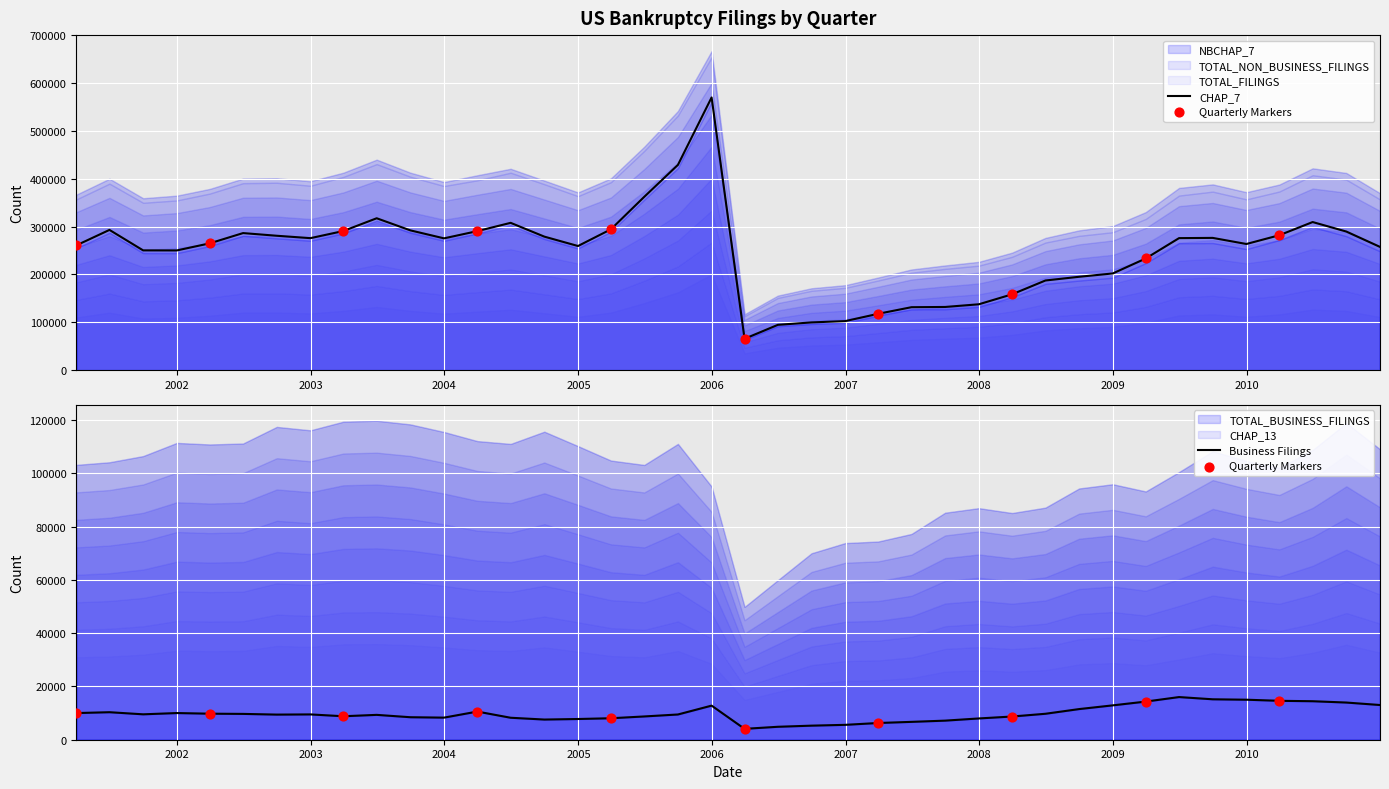

Which series reaches the maximum Y coordinate?

TOTAL_FILINGS